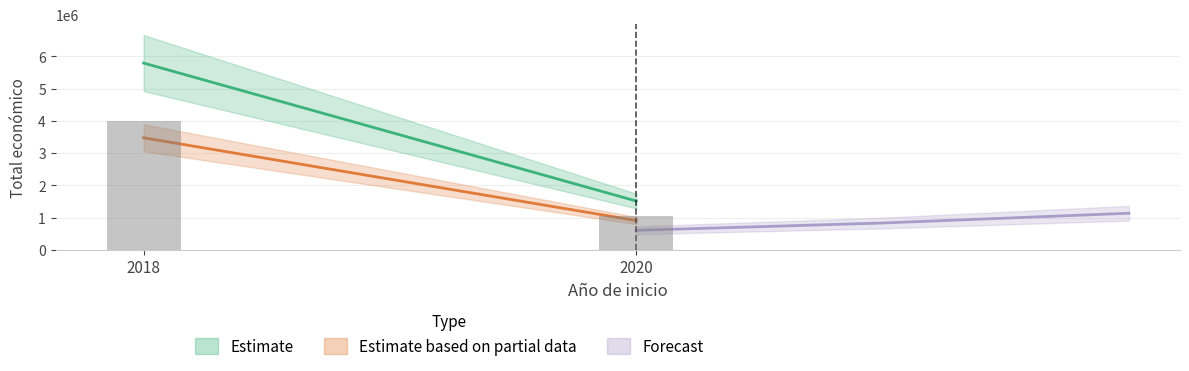

What is the sum of all values?

7302828